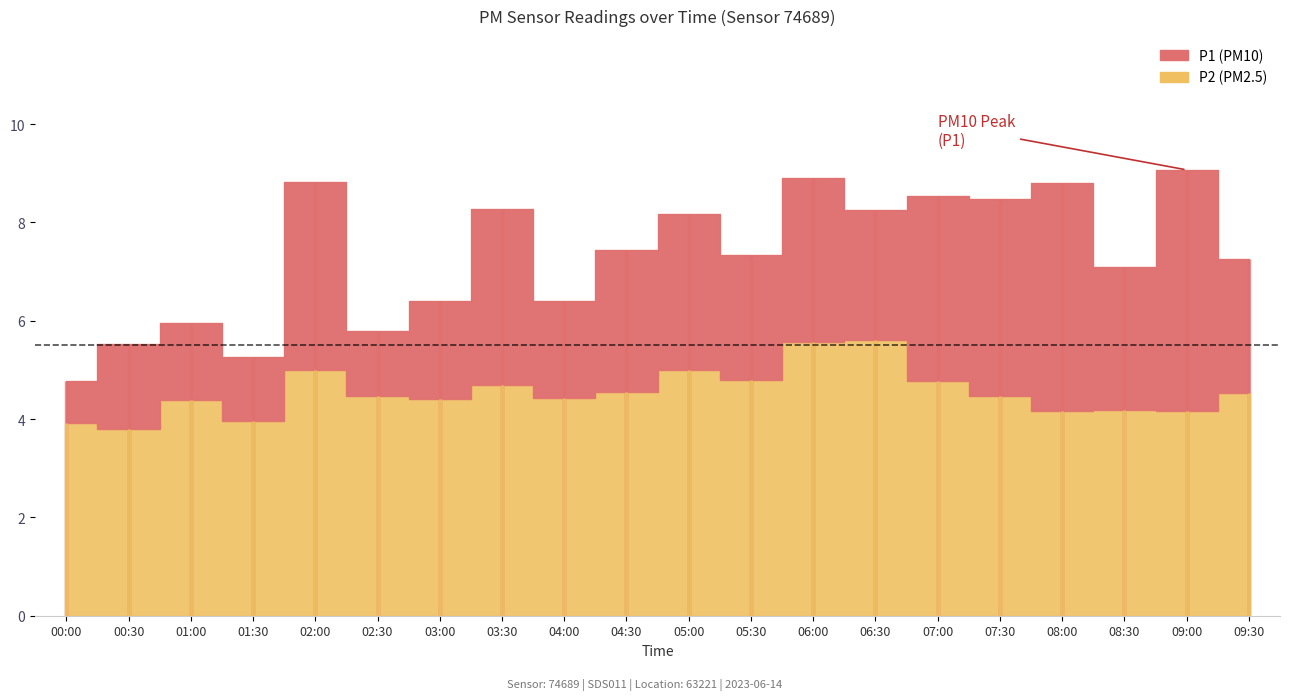

Reading right to left, transcribe all the data shown in this chart.

P1: 09:30=7.2	09:00=9.1	08:30=7.1	08:00=8.8	07:30=8.5	07:00=8.5	06:30=8.2	06:00=8.9	05:30=7.3	05:00=8.2	04:30=7.4	04:00=6.4	03:30=8.3	03:00=6.4	02:30=5.8	02:00=8.8	01:30=5.3	01:00=6.0	00:30=5.5	00:00=4.8
P2: 09:30=4.5	09:00=4.2	08:30=4.2	08:00=4.2	07:30=4.5	07:00=4.8	06:30=5.6	06:00=5.6	05:30=4.8	05:00=5.0	04:30=4.5	04:00=4.4	03:30=4.7	03:00=4.4	02:30=4.5	02:00=5.0	01:30=4.0	01:00=4.4	00:30=3.8	00:00=3.9